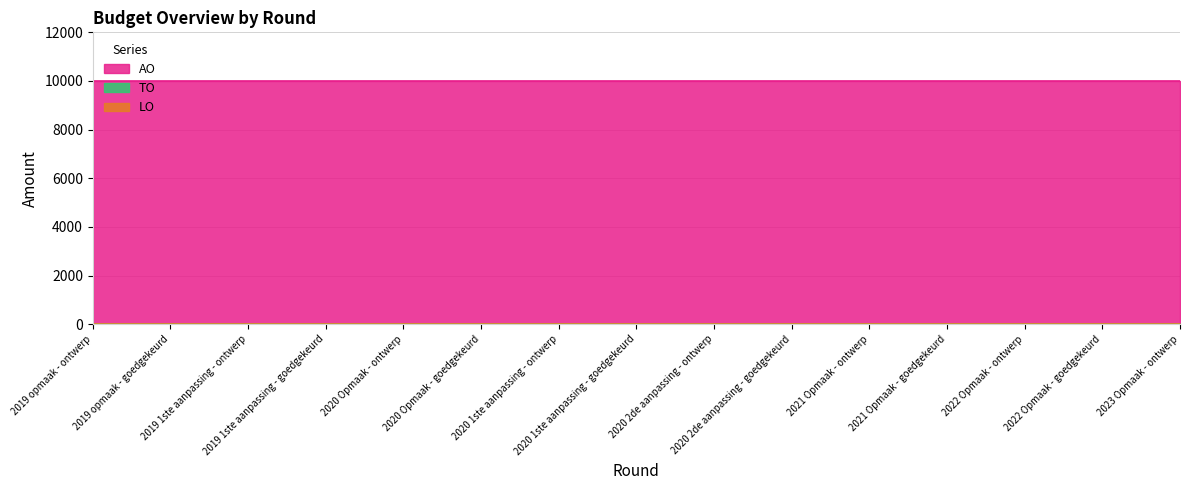

What is the sum of the AO values at 2019 1ste aanpassing - goedgekeurd and 2021 Opmaak - ontwerp?

20000